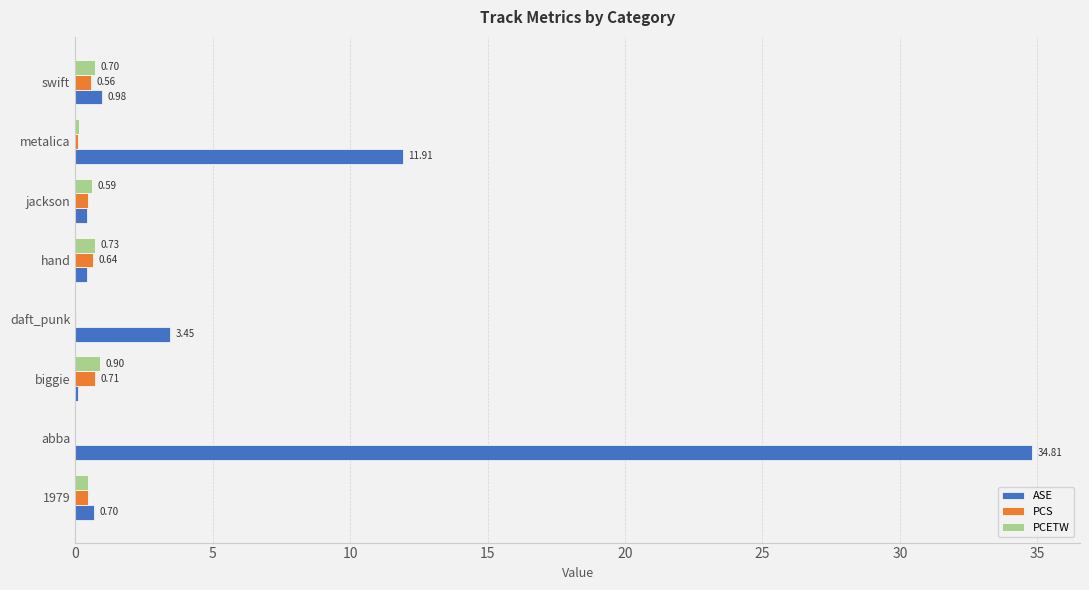

Which category has the highest value in the PCS series?

biggie